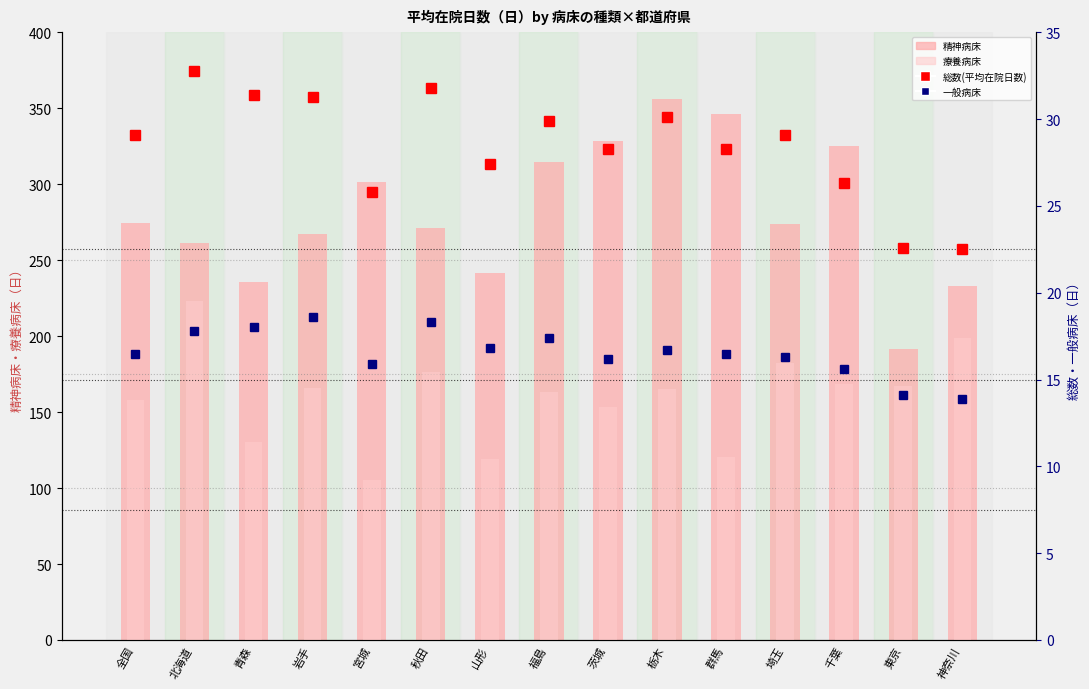

Which label corresponds to the smallest value in the chart?

神奈川